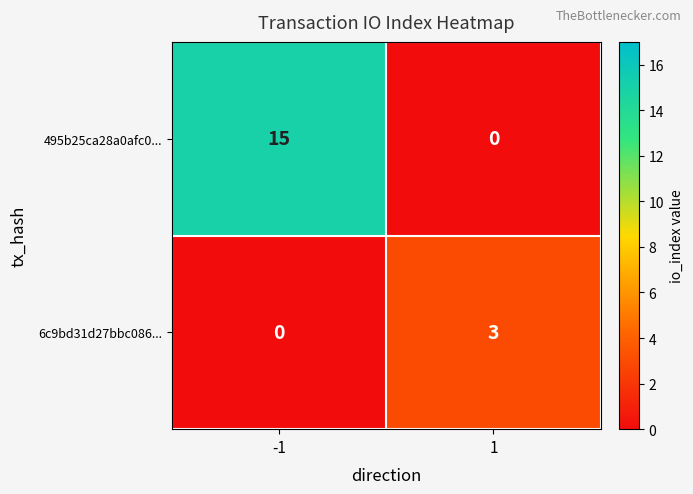

At which category is the sum across all series the highest?

-1